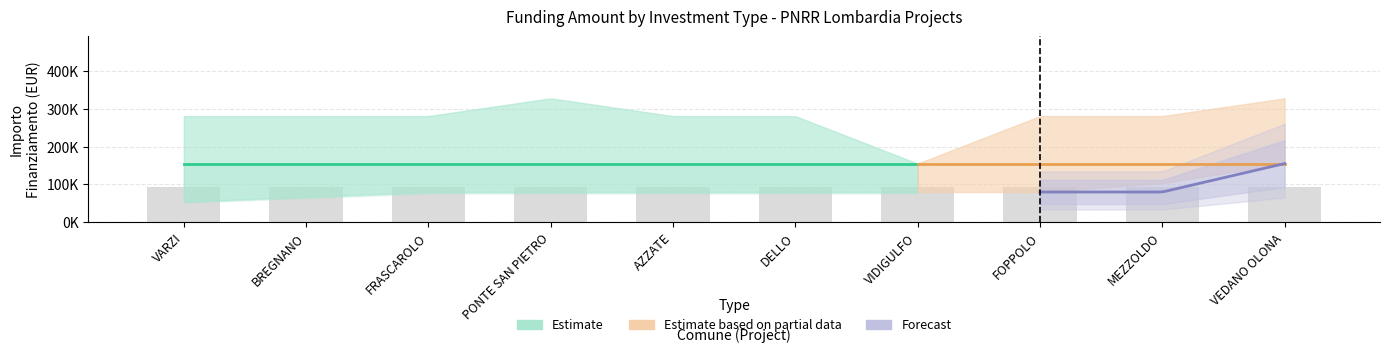

Which label corresponds to the largest value in the chart?

PONTE SAN PIETRO